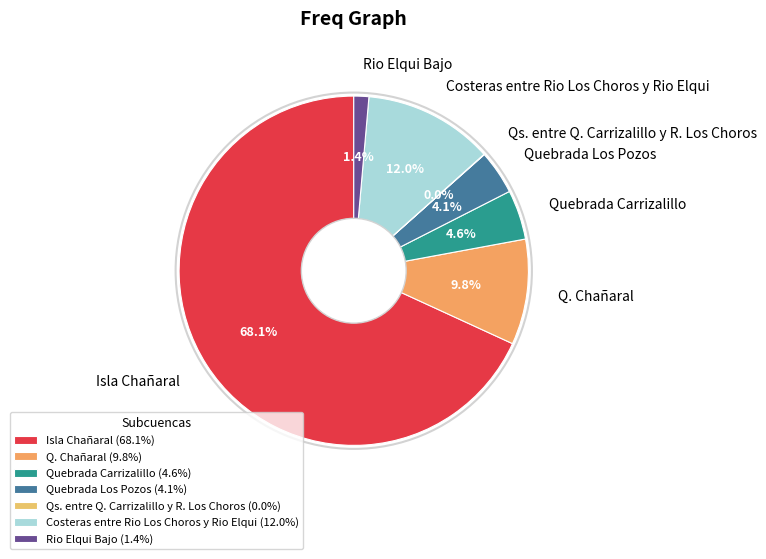

What is the majority slice?

Isla Chañaral